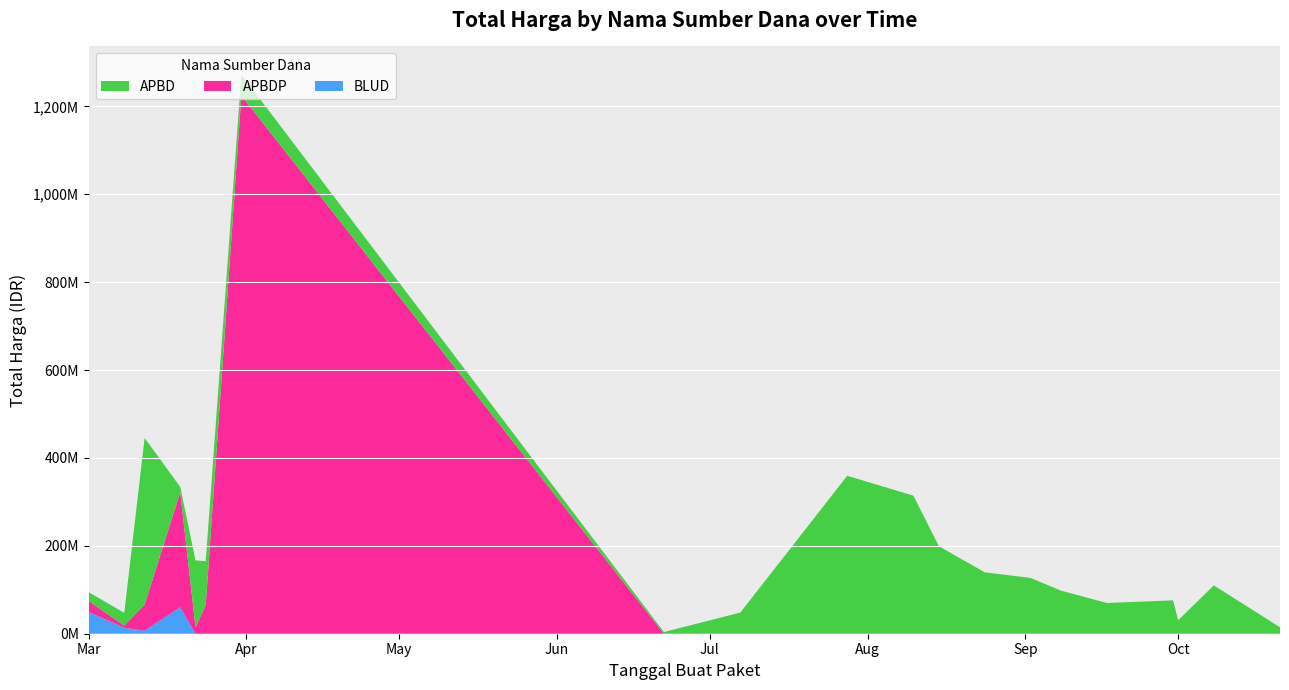

Reading left to right, what are all the values shown in this chart?

APBD: 2022-03-01=19950000	2022-03-08=29000000	2022-03-12=379075000	2022-03-19=12000000	2022-03-22=152477000	2022-03-24=100000000	2022-03-31=48140000	2022-06-22=3825000	2022-07-07=48140000	2022-07-28=359500000	2022-08-10=314121780	2022-08-15=199200000	2022-08-24=139800000	2022-09-02=127000000	2022-09-08=98000000	2022-09-17=70000000	2022-09-30=75920000	2022-10-01=30800000	2022-10-08=110000000	2022-10-21=14750000
APBDP: 2022-03-01=25200000	2022-03-08=5093000	2022-03-12=59375000	2022-03-19=262118150	2022-03-22=14400000	2022-03-24=65000000	2022-03-31=1224682000	2022-06-22=0	2022-07-07=0	2022-07-28=0	2022-08-10=0	2022-08-15=0	2022-08-24=0	2022-09-02=0	2022-09-08=0	2022-09-17=0	2022-09-30=0	2022-10-01=0	2022-10-08=0	2022-10-21=0
BLUD: 2022-03-01=49478000	2022-03-08=13442000	2022-03-12=6936000	2022-03-19=59935000	2022-03-22=0	2022-03-24=0	2022-03-31=0	2022-06-22=0	2022-07-07=0	2022-07-28=0	2022-08-10=0	2022-08-15=0	2022-08-24=0	2022-09-02=0	2022-09-08=0	2022-09-17=0	2022-09-30=0	2022-10-01=0	2022-10-08=0	2022-10-21=0